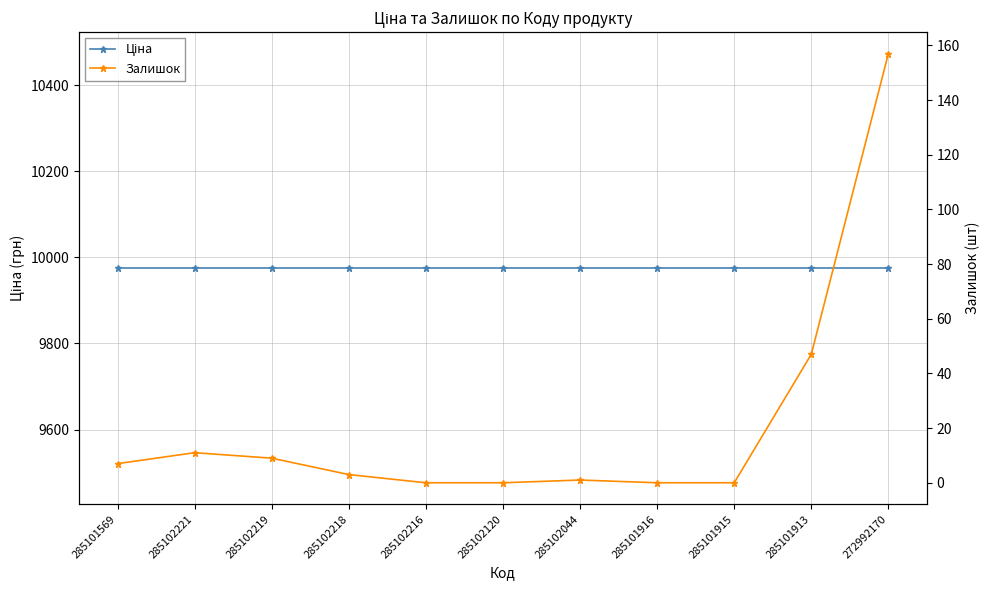

Reading left to right, extract all data points from this chart.

Ціна: 9975.0	9975.0	9975.0	9975.0	9975.0	9975.0	9975.0	9975.0	9975.0	9975.0	9975.0
Залишок: 7.0	11.0	9.0	3.0	0.0	0.0	1.0	0.0	0.0	47.0	157.0